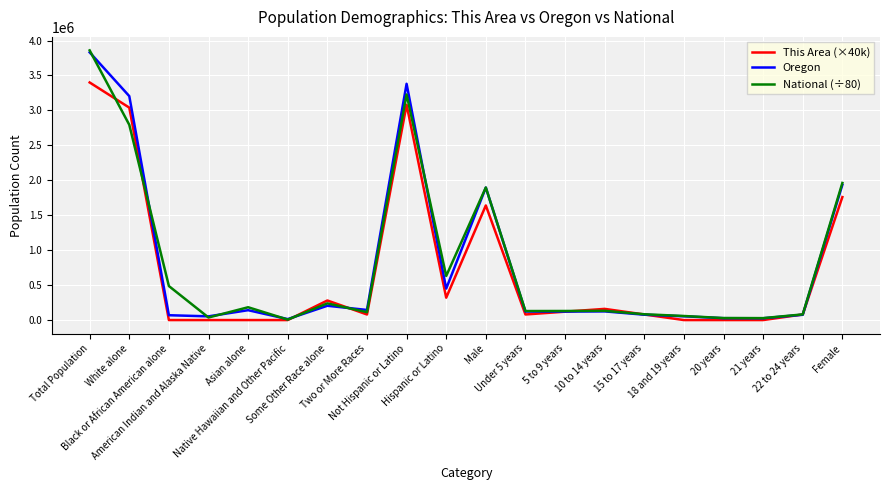

In Oregon, how many points are lower than both neighbors (excluding endpoints)?

6